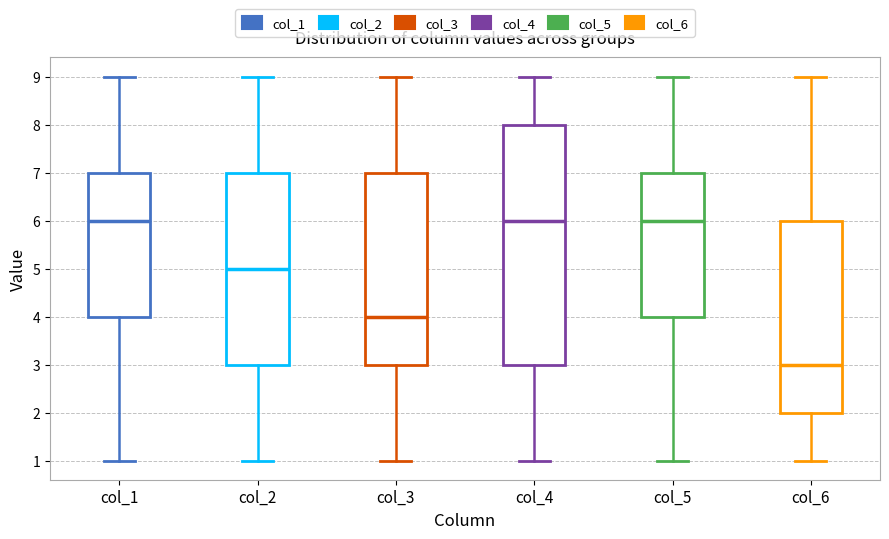

Where does the upper whisker of the box for col_4 end on the y-axis? The values are not printed on the chart, so give them approximately, as read against the axis.

9